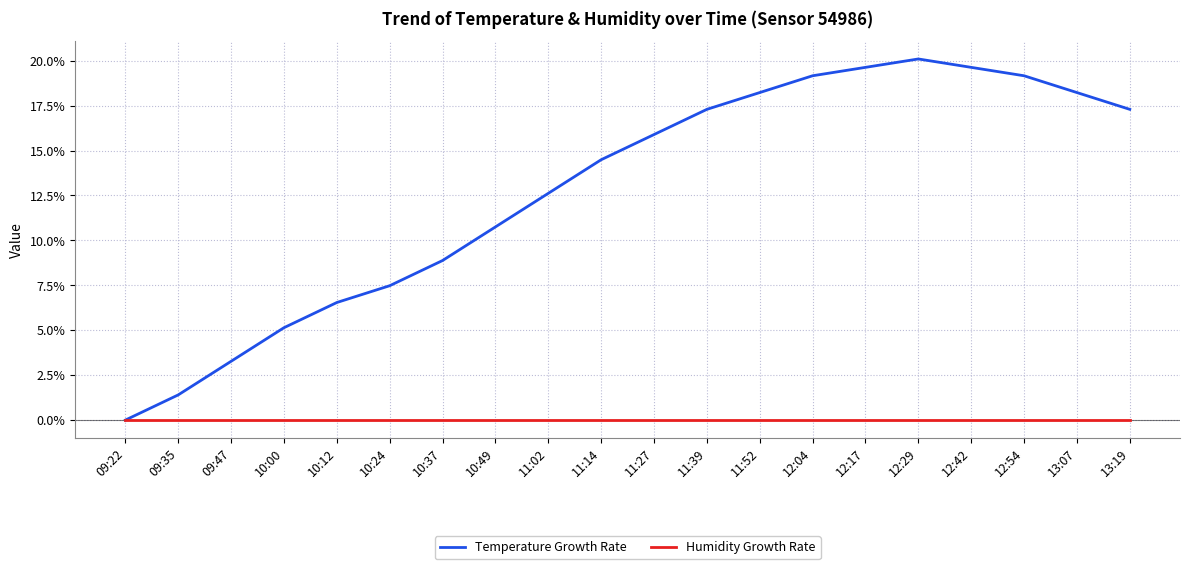

What is the sum of the Temperature Growth Rate values at 12:54 and 12:04?

38.3